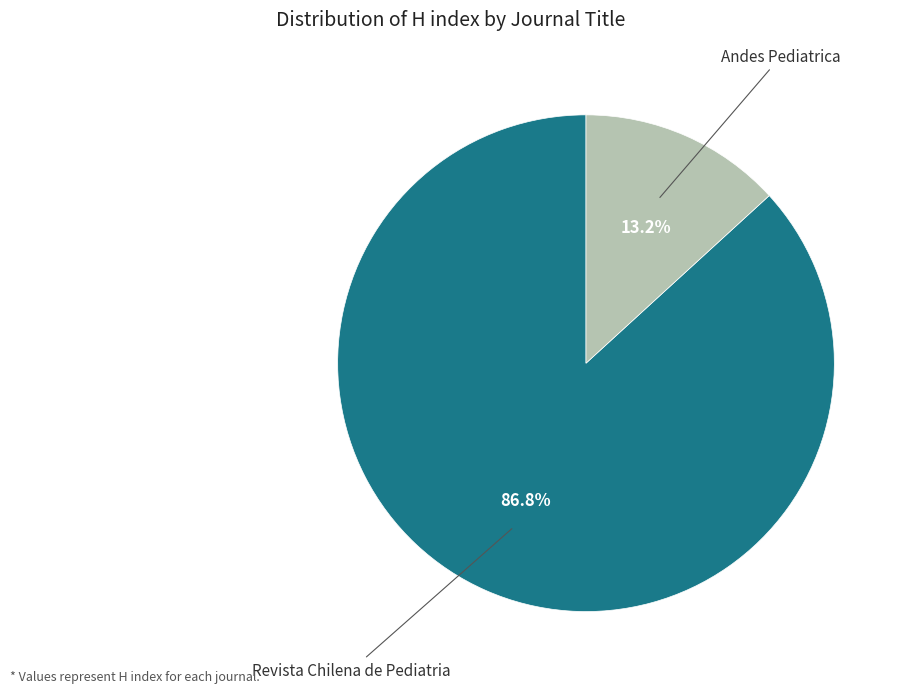

Is there a majority slice in this chart?

Yes